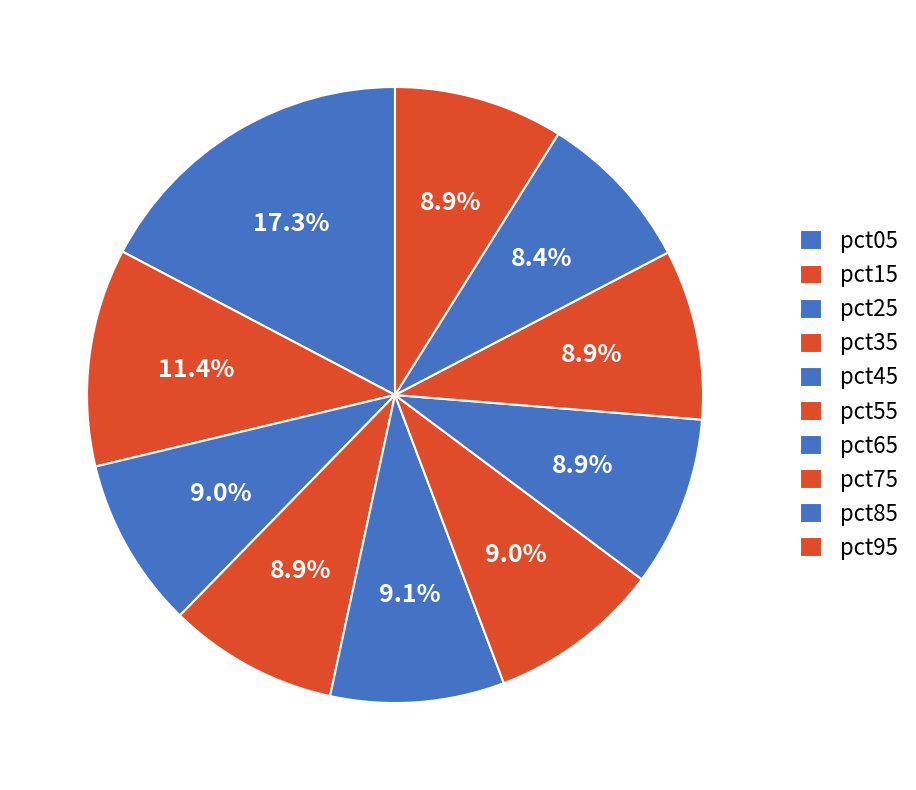

How many segments does this pie chart have?

10